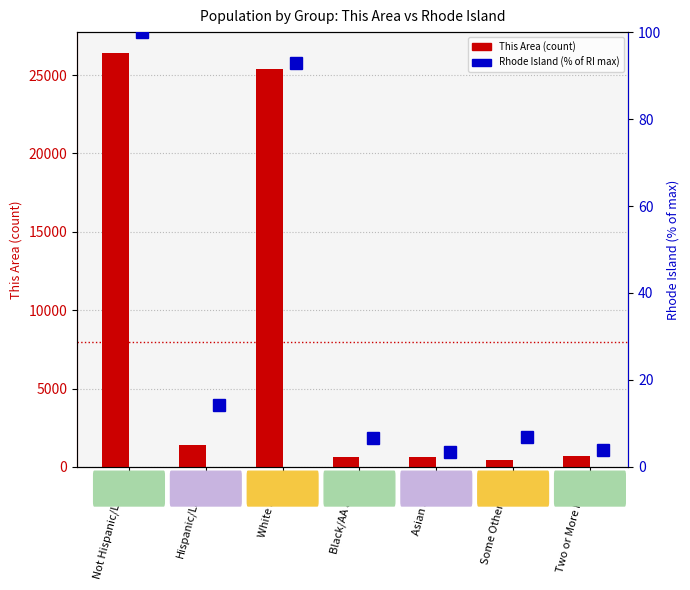

Which category has the highest value across all series?

Not Hispanic/Latino